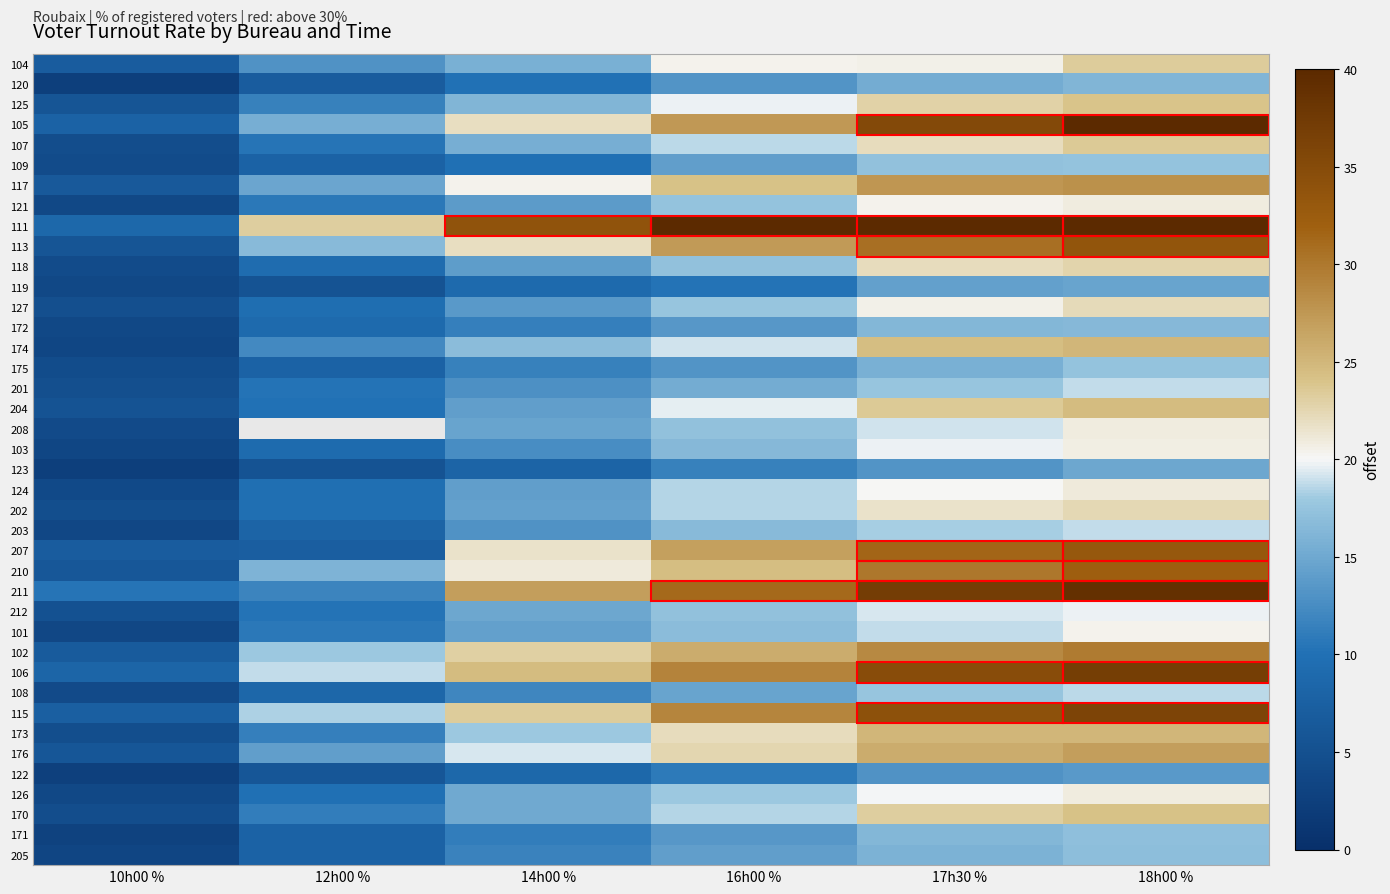

At which category is the sum across all series the highest?

18h00 %